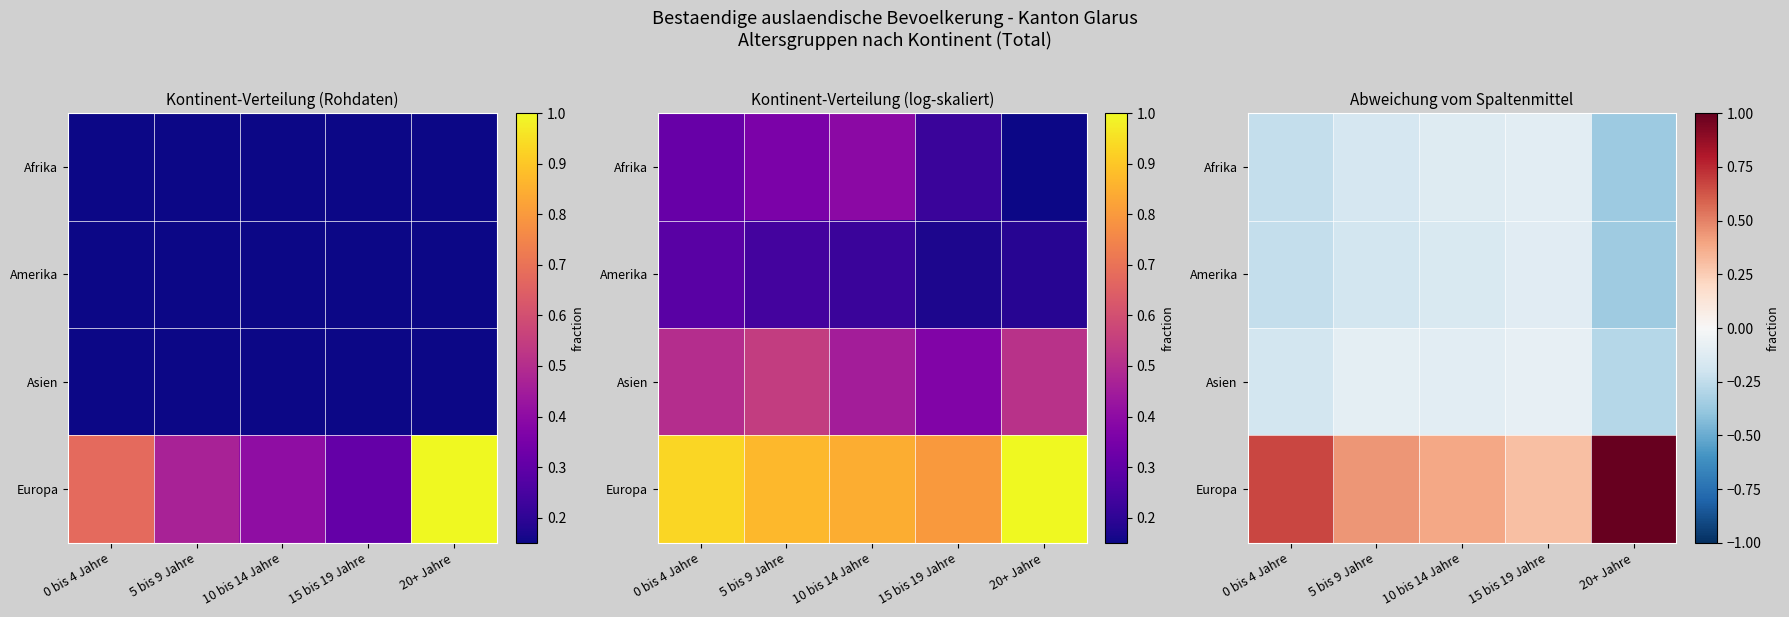

List the series in order of their peak value, highest first.

Europa, Asien, Afrika, Amerika